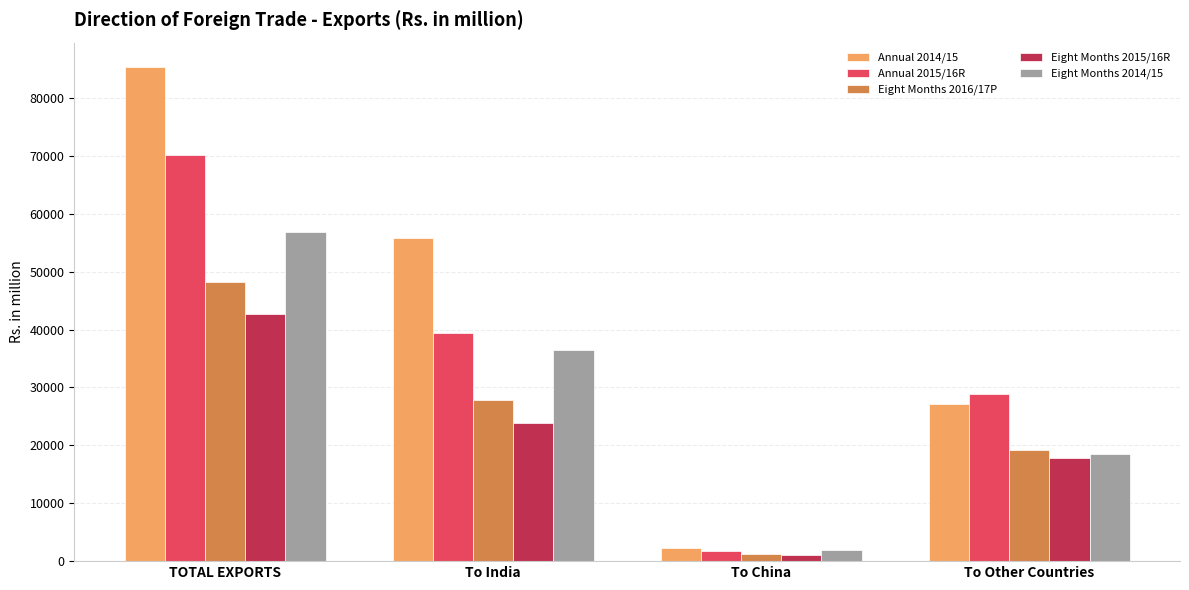

Which series has the largest range (max minus min)?

Annual 2014/15